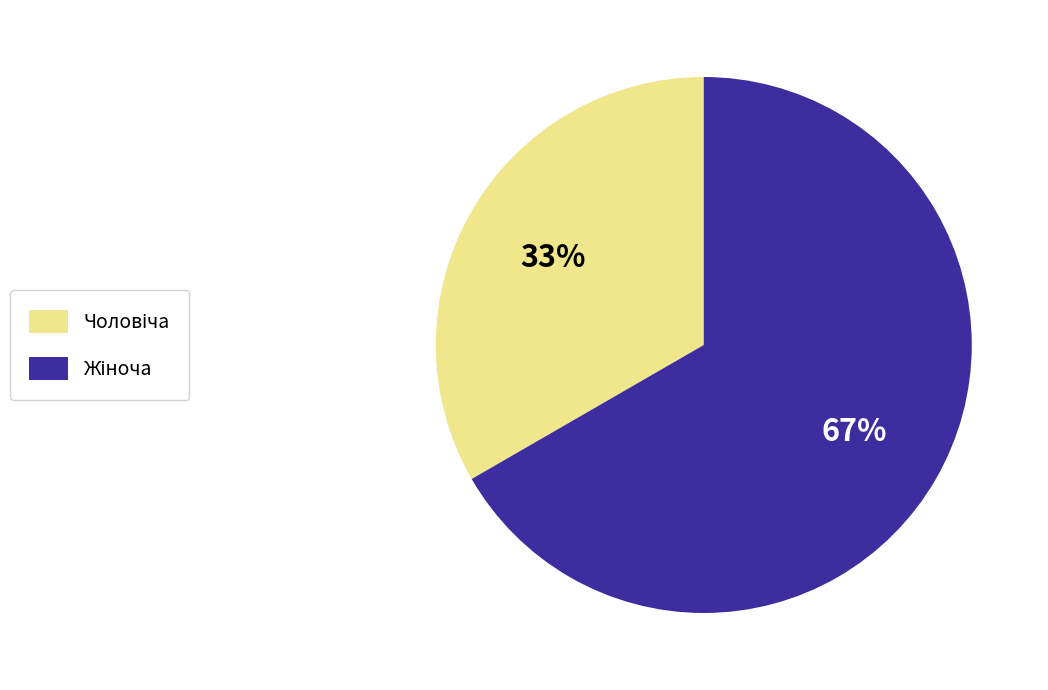

Does any single category account for the majority?

Yes